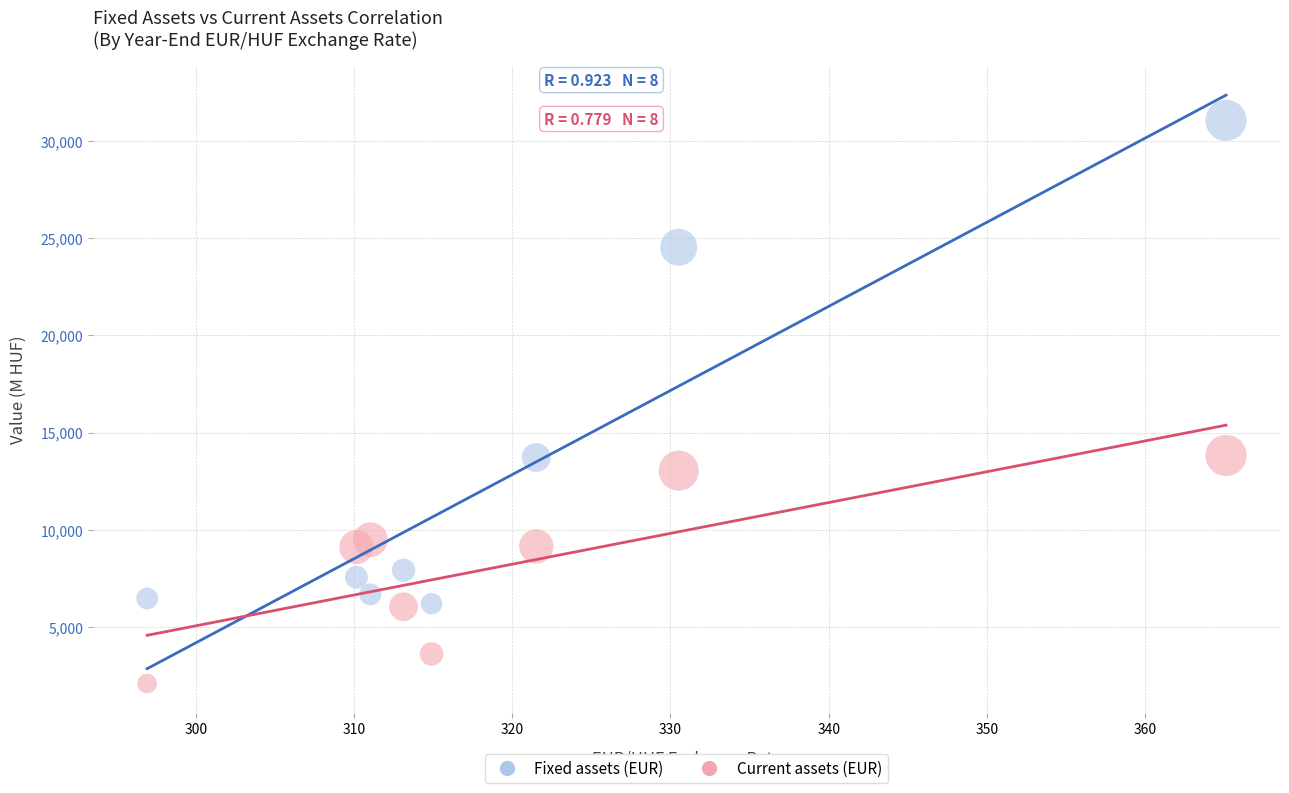

Which series reaches the minimum Y coordinate?

Current assets (EUR)